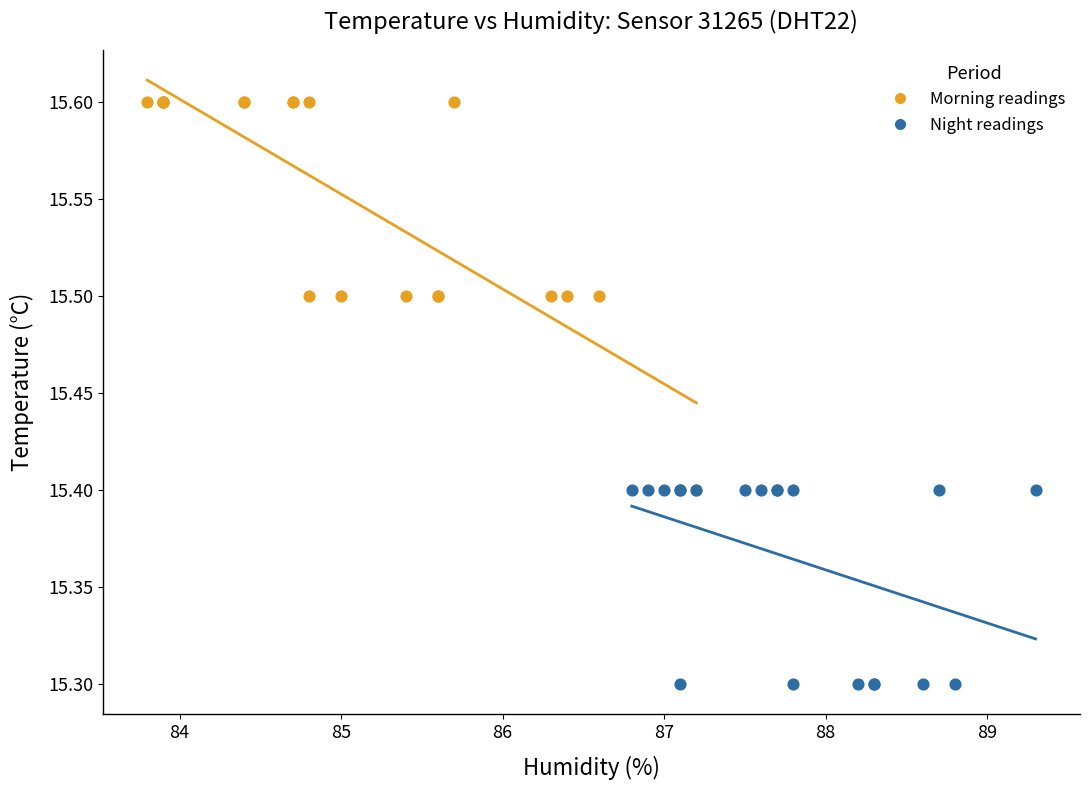

Which series reaches the minimum Y coordinate?

Night readings